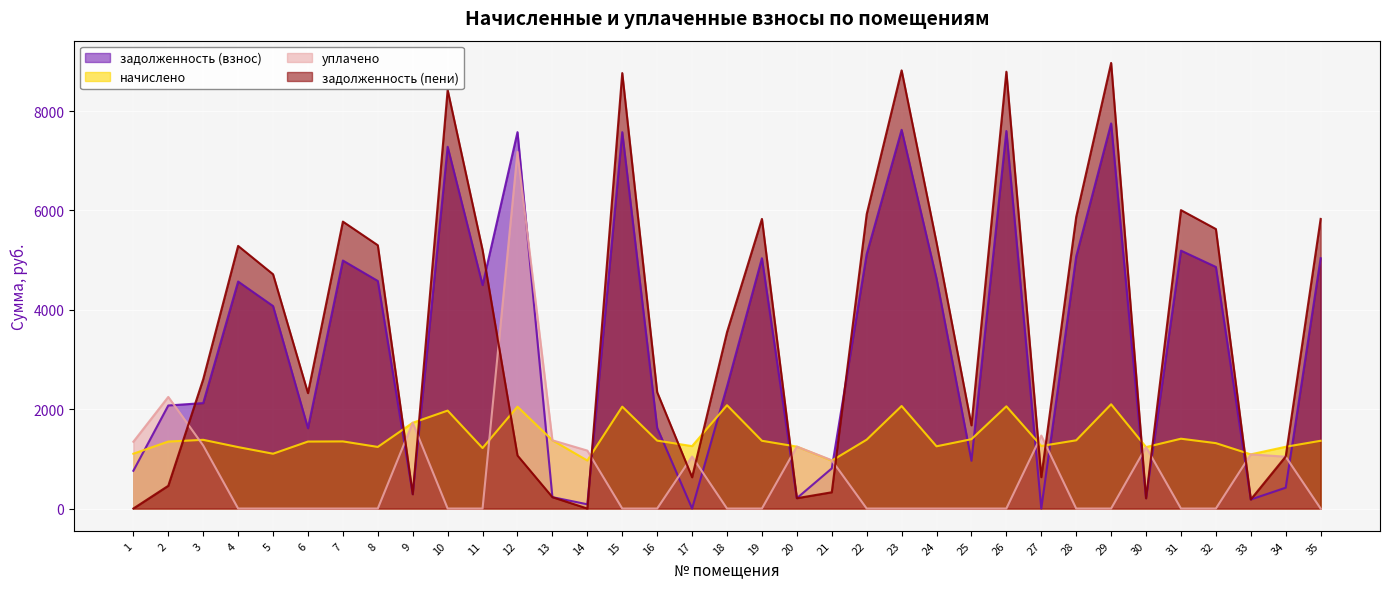

What is the sum of the начислено values at 27 and 14?

2226.0